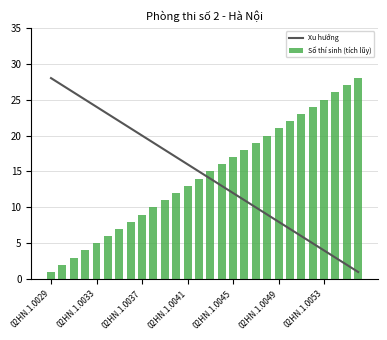

Is it true that Xu hướng equals 24 at 02HN.1.0033?

True